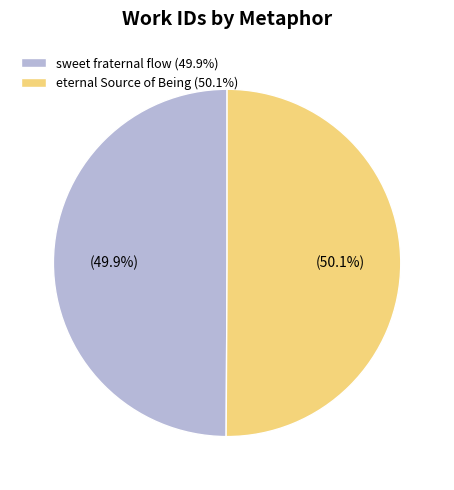

Is there any slice that represents more than half of the pie?

Yes